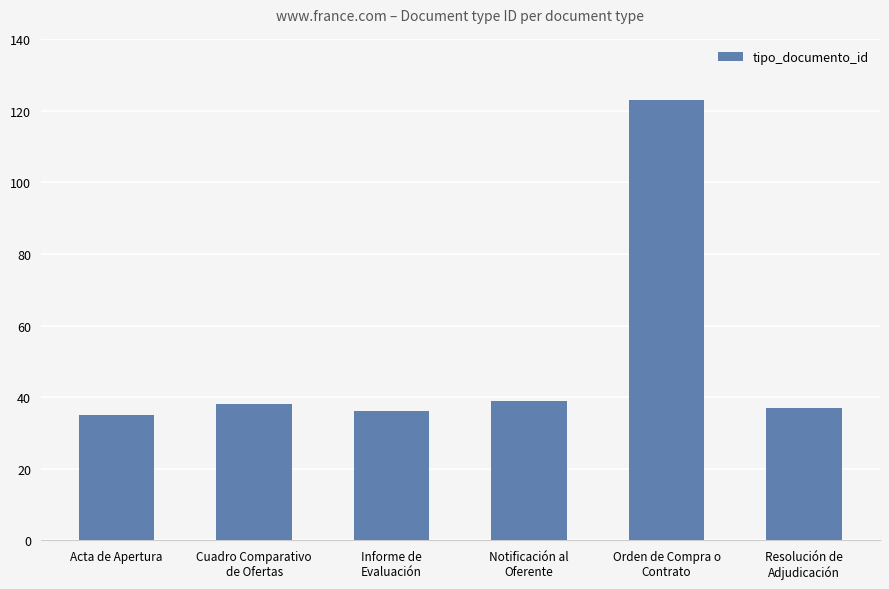

What is the value of the 1st bar from the left?

35